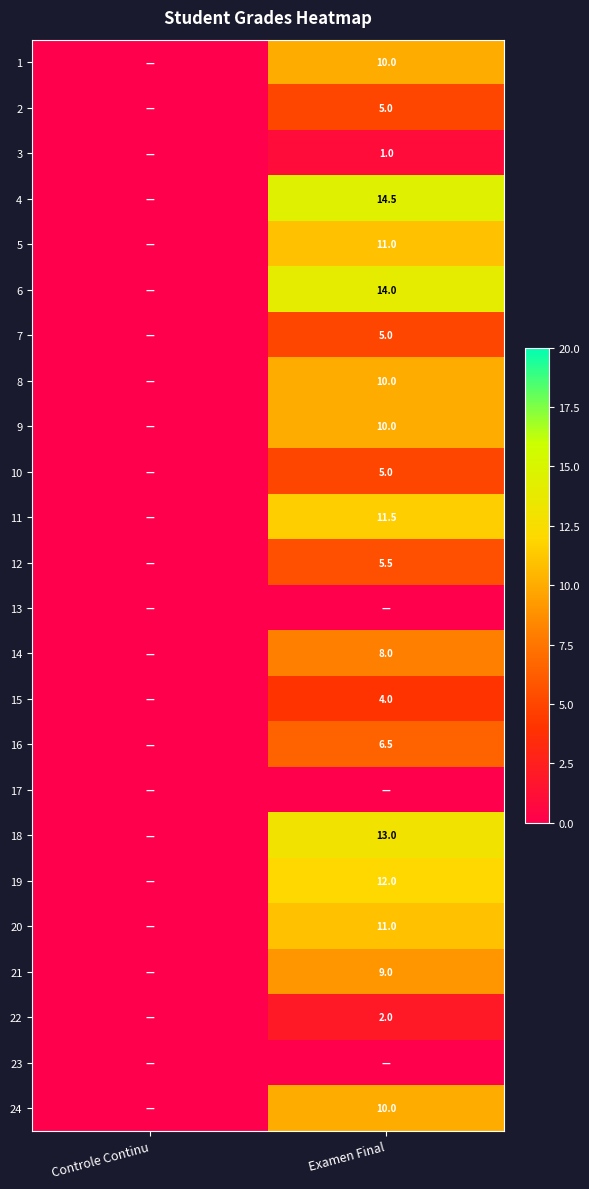

True or false: 6 has a value of 7.5 at Examen Final.

False